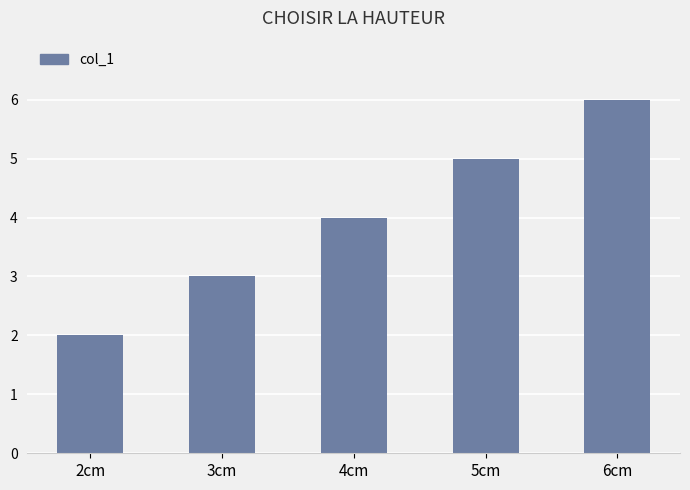

Is it true that the value at 4cm is 2?

False